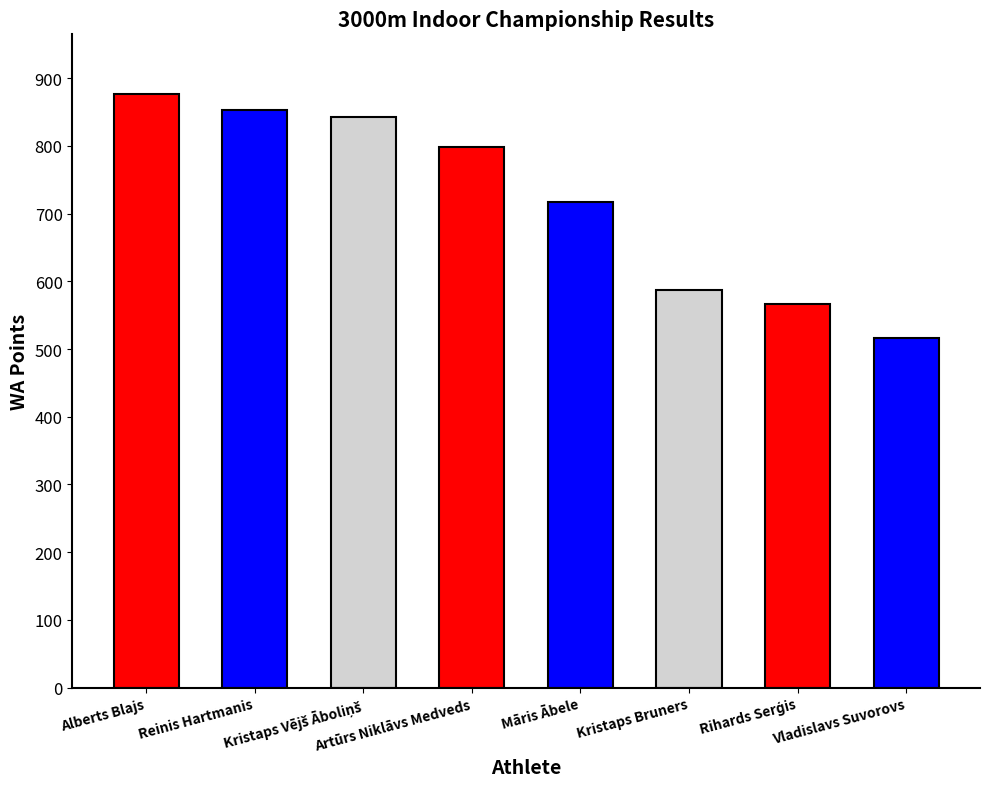

Reading left to right, transcribe all the data shown in this chart.

877	853	843	799	717	587	567	517